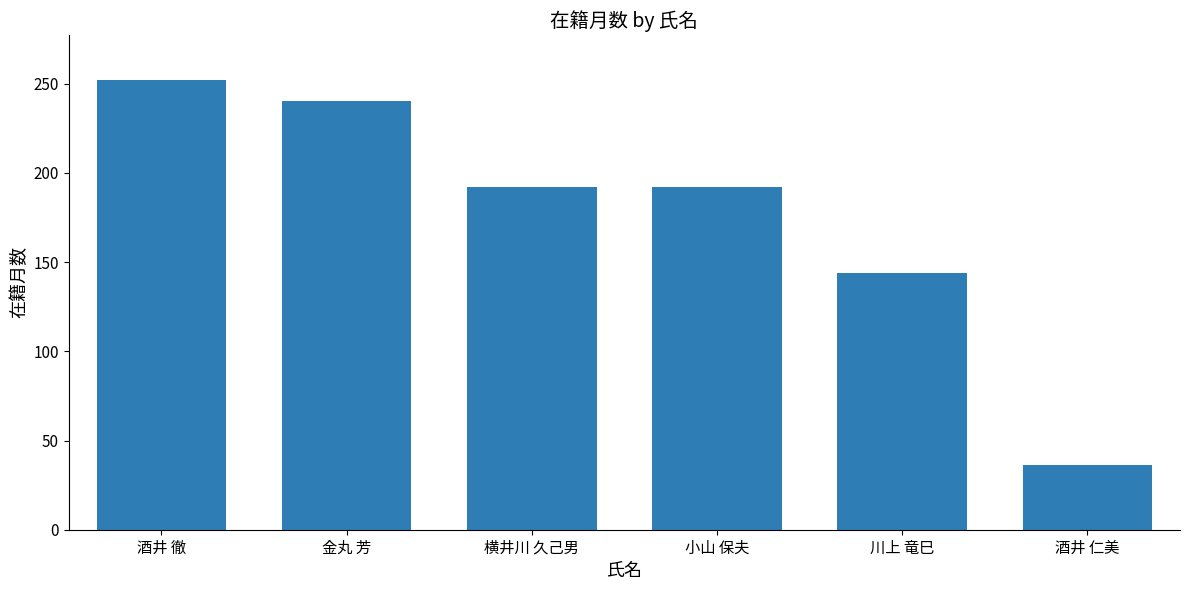

Between 金丸 芳 and 酒井 仁美, which is larger?

金丸 芳